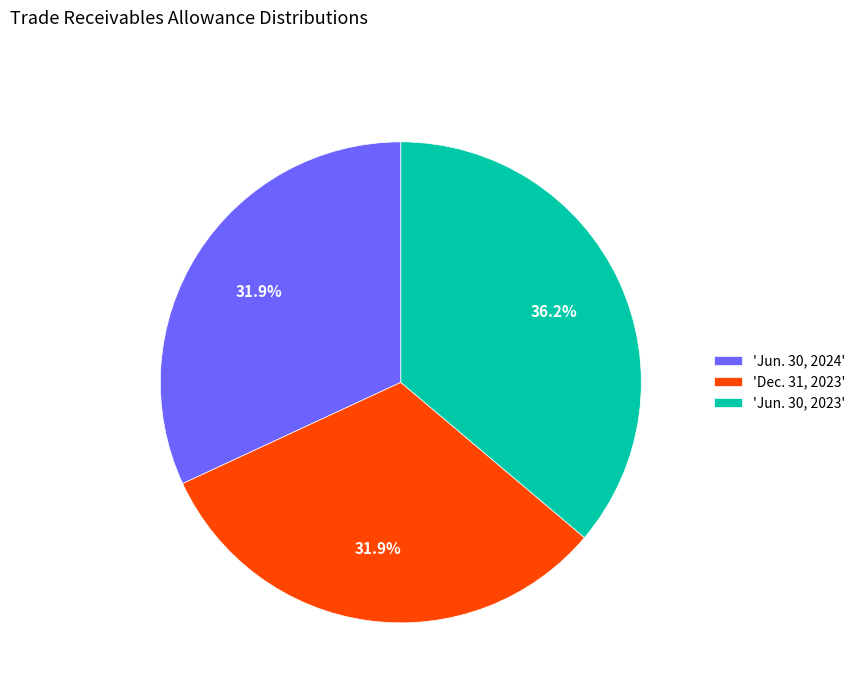

What is the ratio of the value at 'Jun. 30, 2024' to the value at 'Jun. 30, 2023'?

0.9